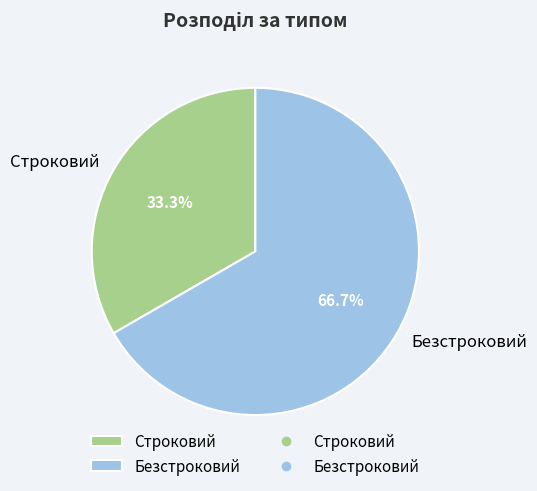

Rank the categories by value from highest to lowest.

Безстроковий, Строковий